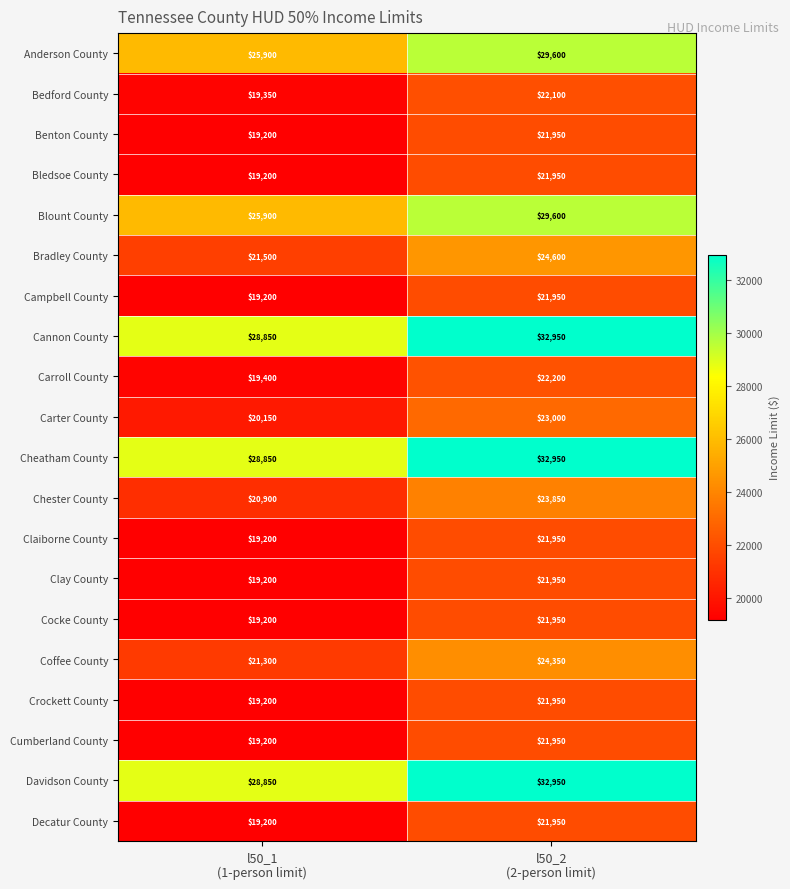

What is the minimum value for Cannon County?

28850